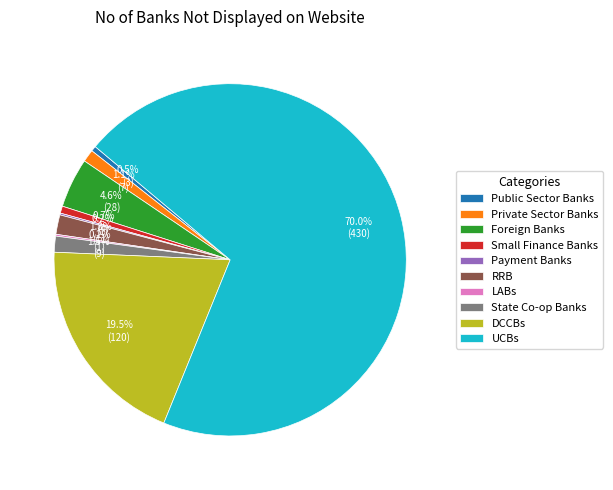

Which has a higher value, Private Sector Banks or UCBs?

UCBs